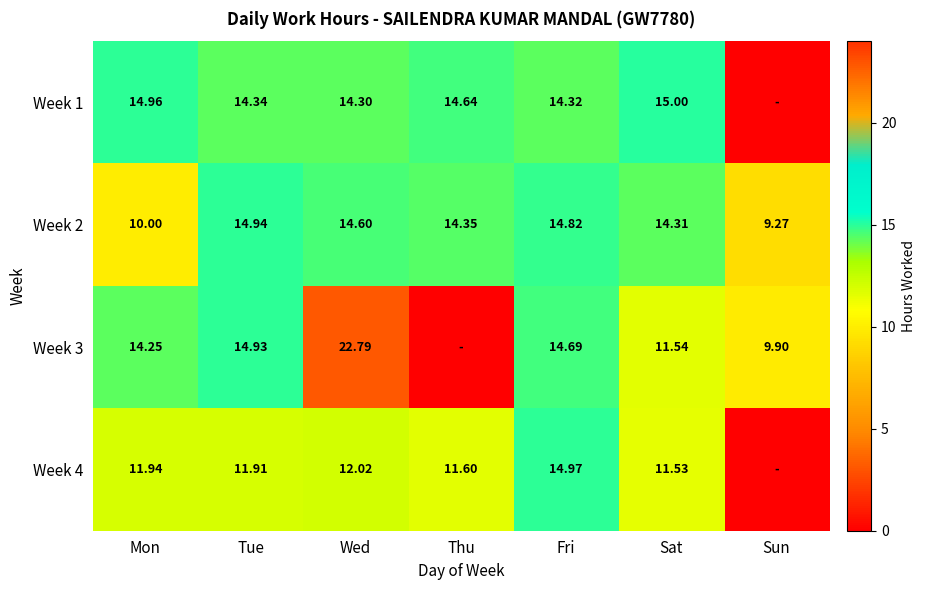

Is the value of Week 4 at Fri greater than the value of Week 2 at Sat?

Yes